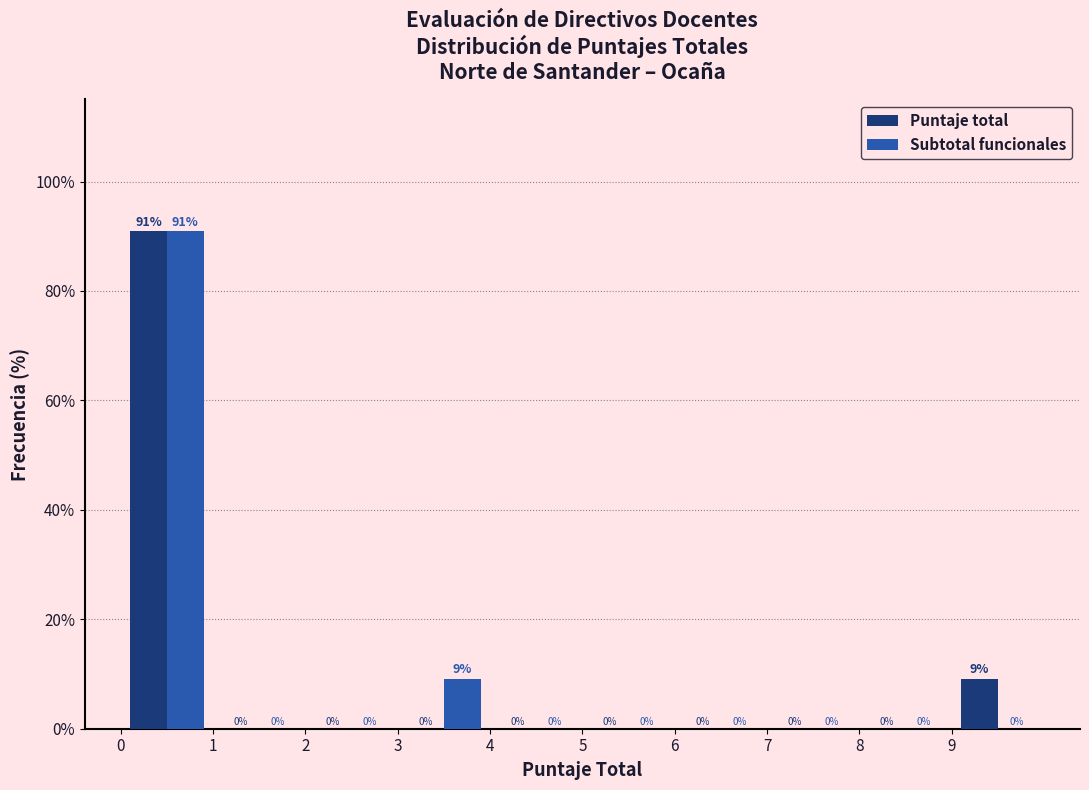

In the Subtotal funcionales series, which range on the x-axis has the tallest bar?

0 to 1